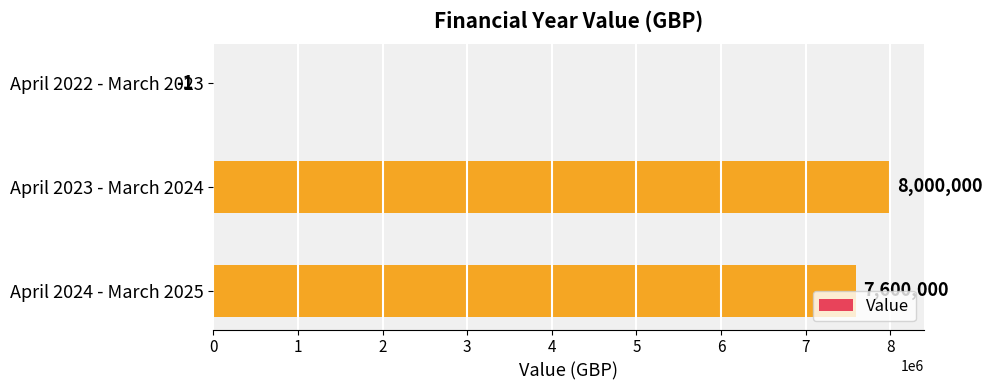

Is it true that the value at April 2022 - March 2023 is -1?

True